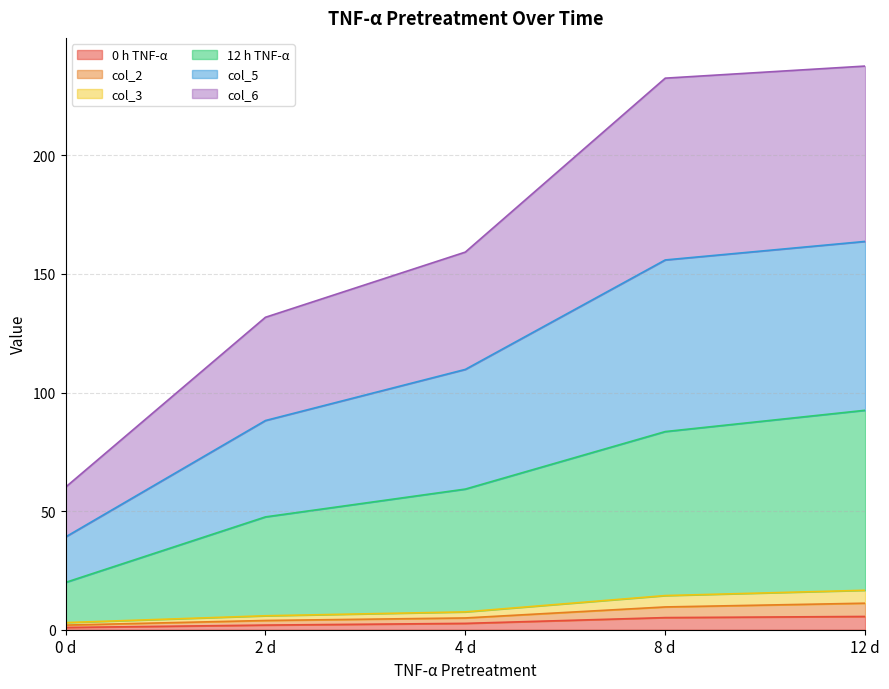

How many series are shown in this chart?

6